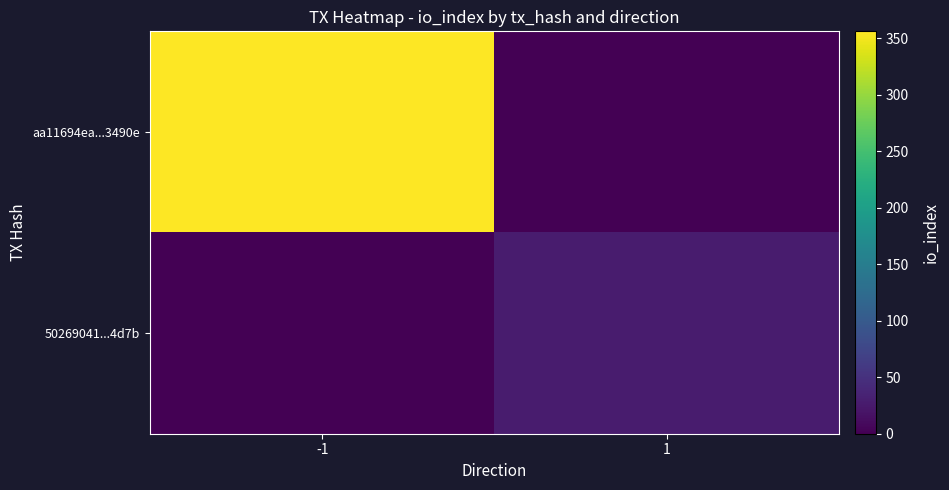

List the series in order of their peak value, highest first.

aa11694ea...3490e, 50269041...4d7b